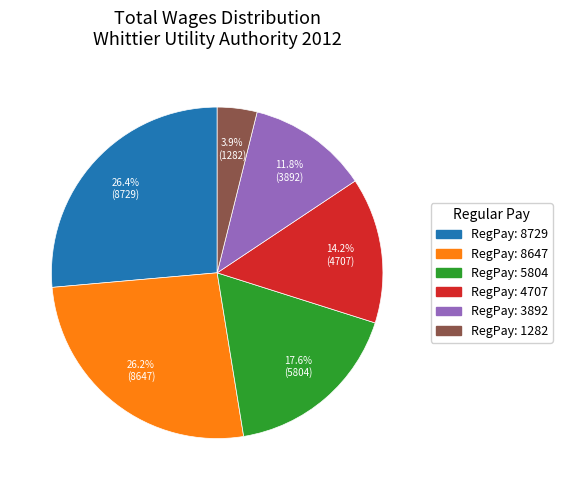

What percentage is NOT represented by RegPay: 8647?

73.8%